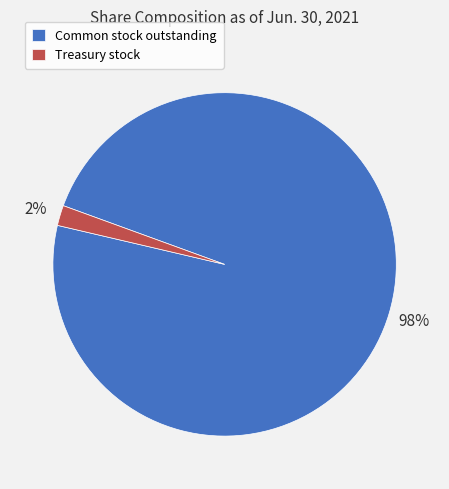

Which slice is the smallest?

Treasury stock